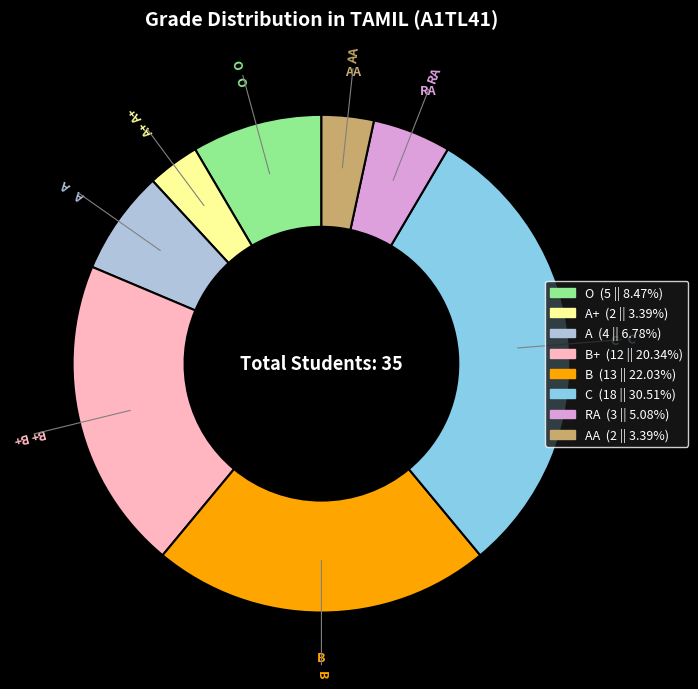

Does any single category account for the majority?

No